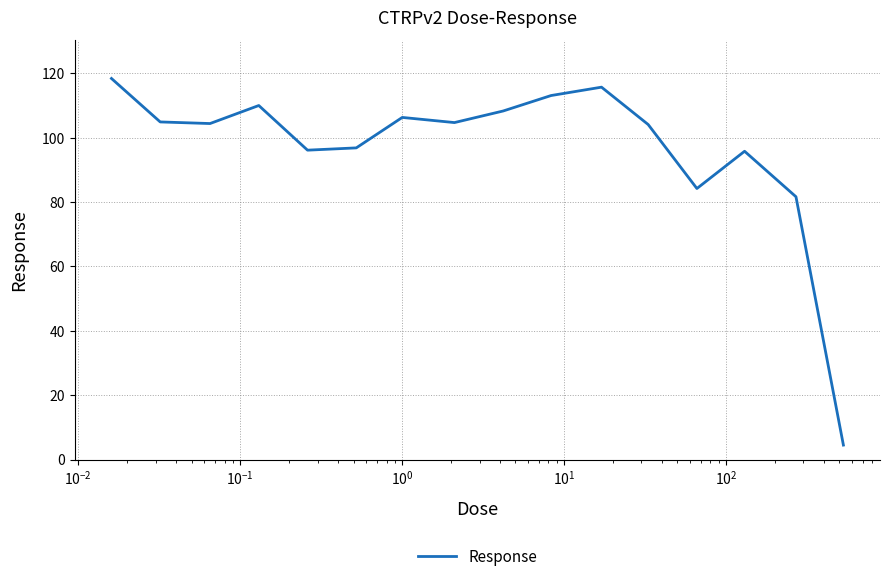

What is the difference between the maximum and minimum values?

113.9